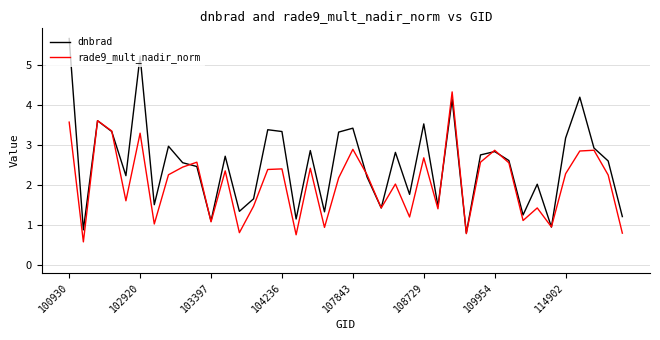

What is the maximum value for dnbrad?

5.7